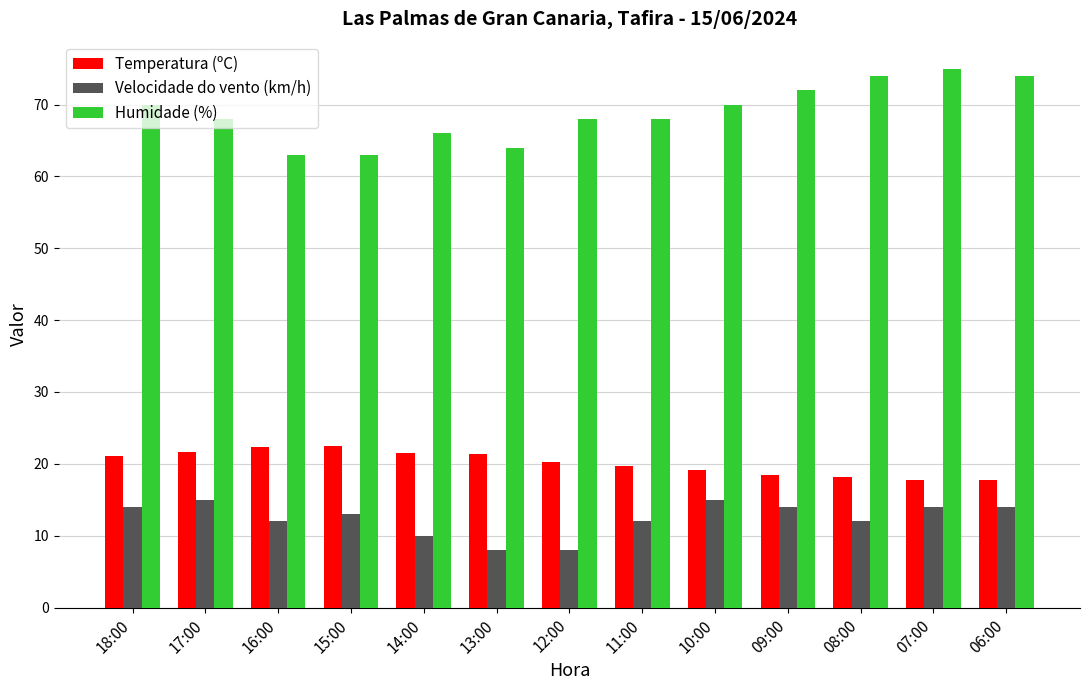

How many groups of bars are there?

13